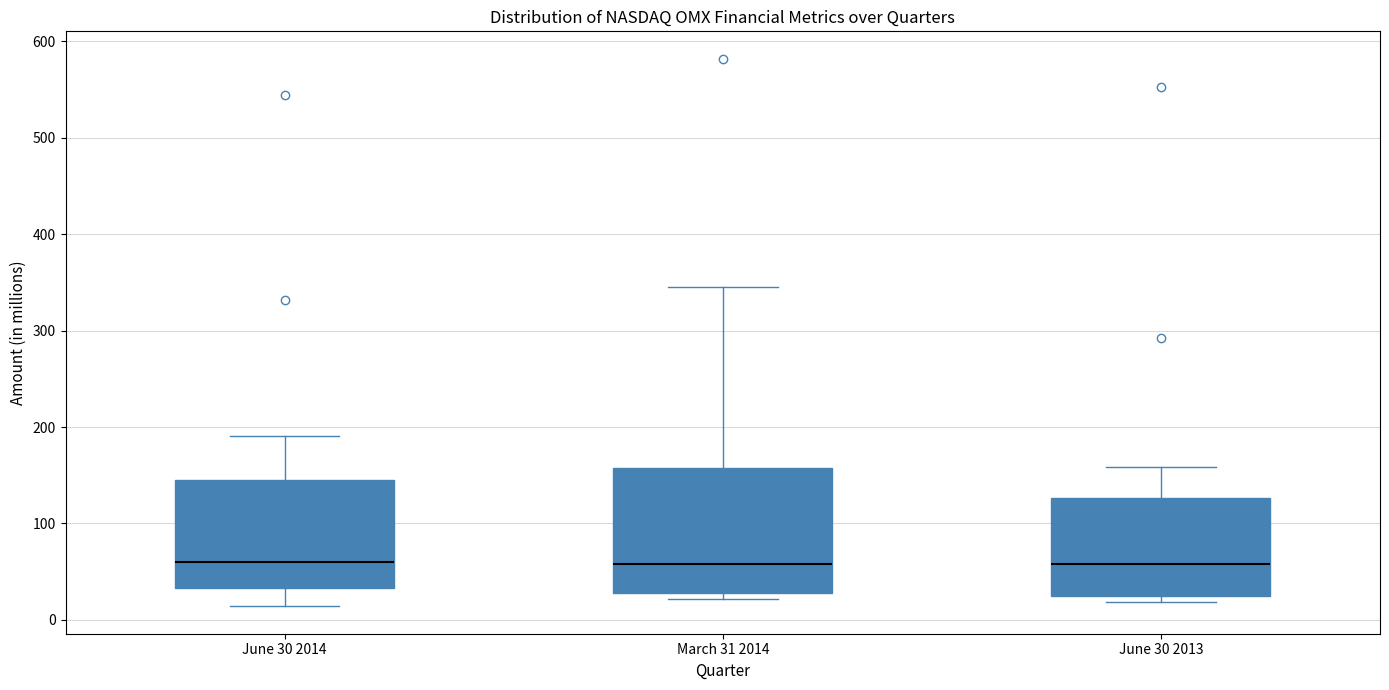

Reading left to right, read every box against the y-axis: the position of its median line, the range the box covers, and the ends of its whiskers. The values are not printed on the chart, so give them approximately, as read against the axis.

June 30 2014: median 60, box 30 to 150, whiskers 10 to 190
March 31 2014: median 60, box 30 to 160, whiskers 20 to 350
June 30 2013: median 60, box 30 to 130, whiskers 20 to 160